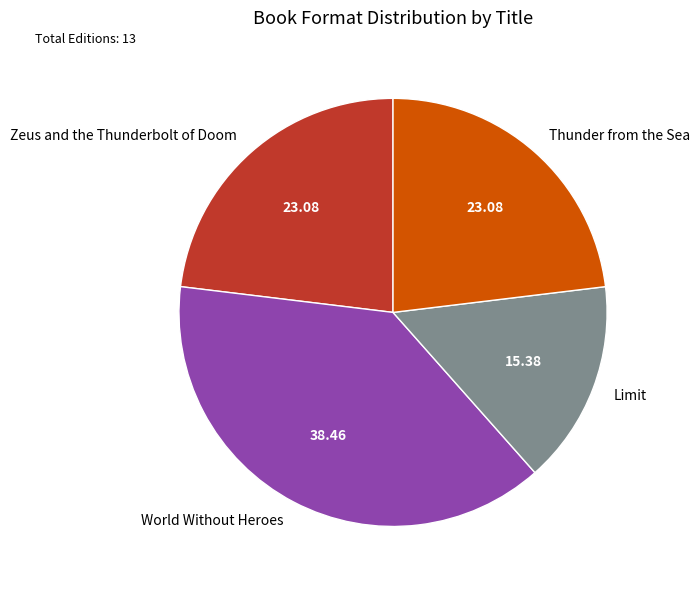

Does Limit account for over 50% of the chart?

No